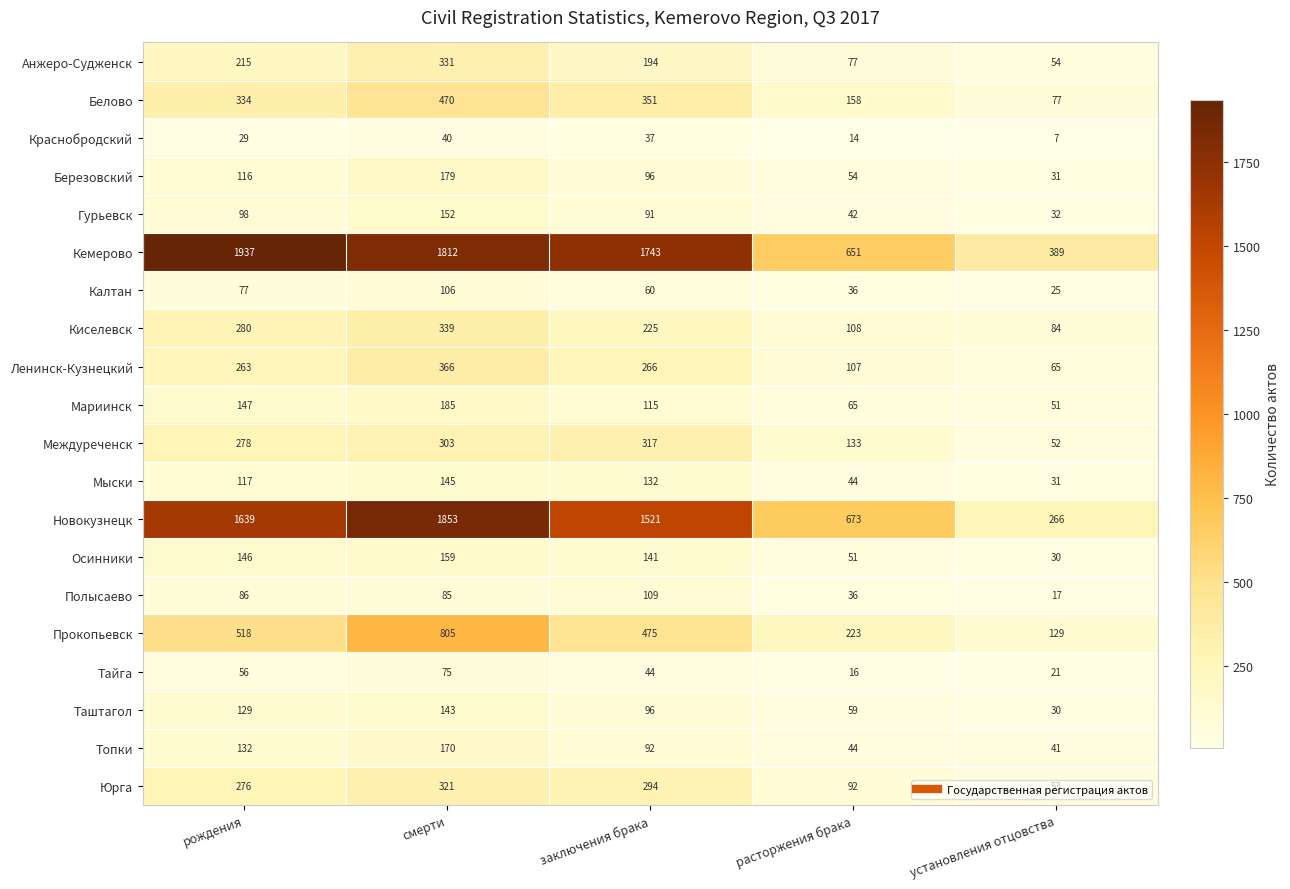

Is it true that Киселевск equals 485 at смерти?

False